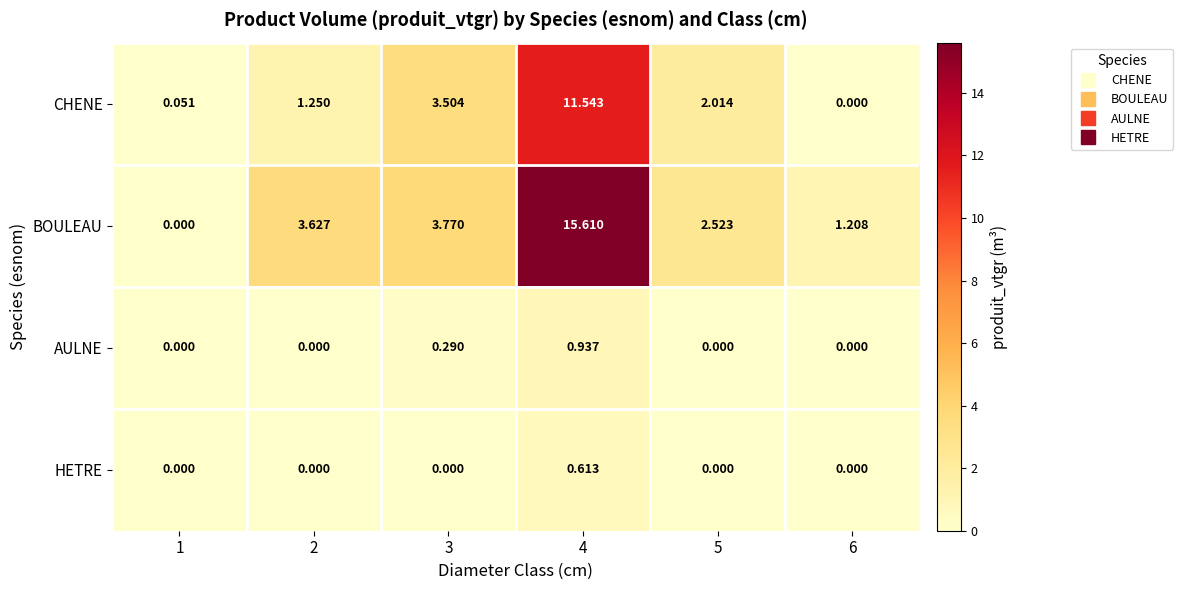

List the series in order of their peak value, highest first.

BOULEAU, CHENE, AULNE, HETRE